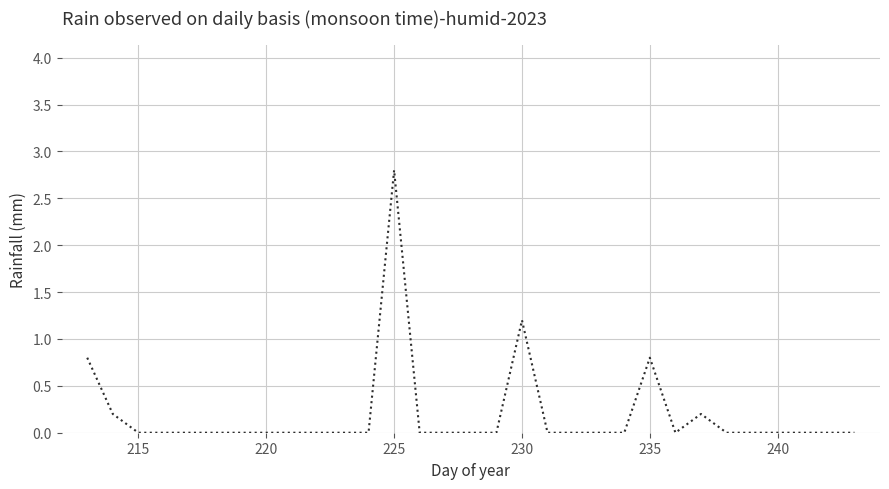

What is the maximum value shown in the chart?

2.8